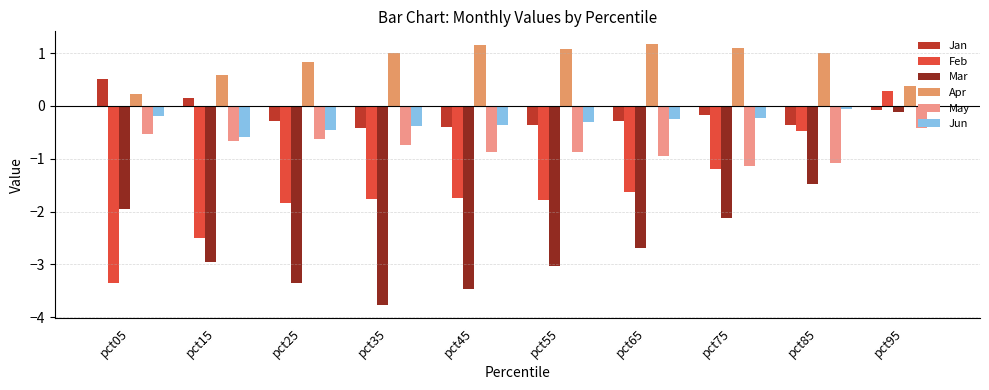

Which series changed the most between pct45 and pct65?

Mar